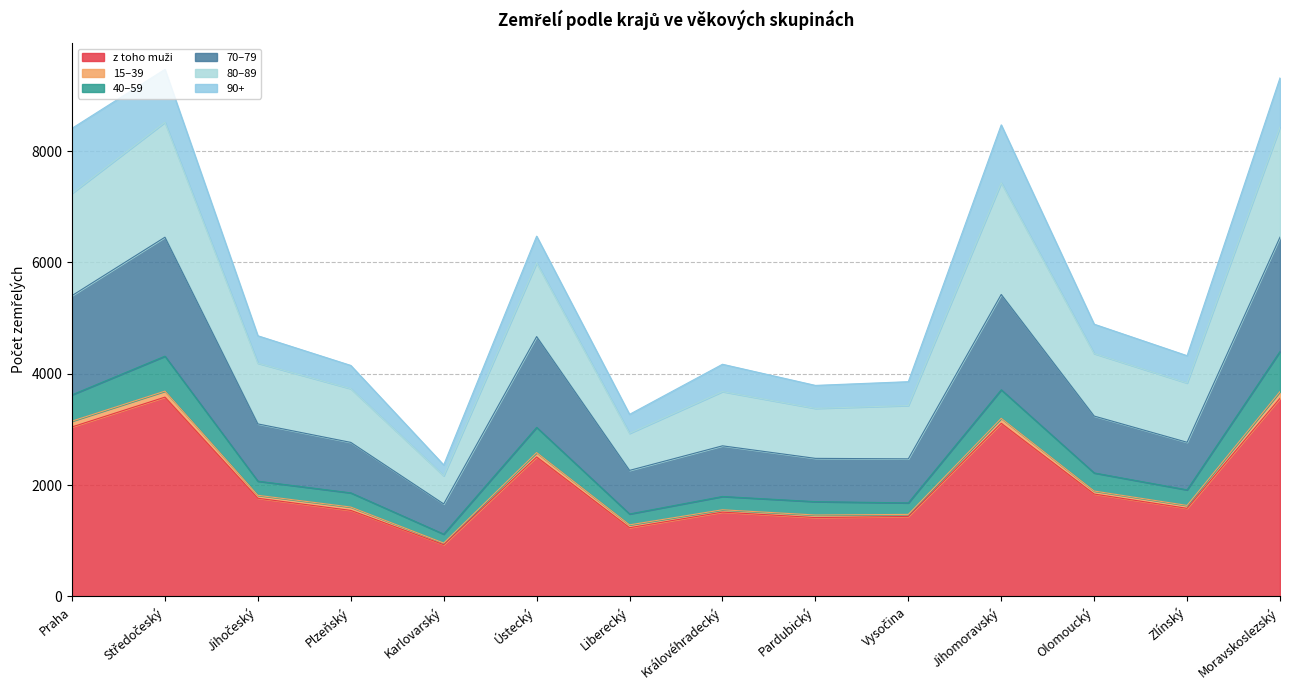

True or false: 70–79 and 80–89 intersect in this chart.

False